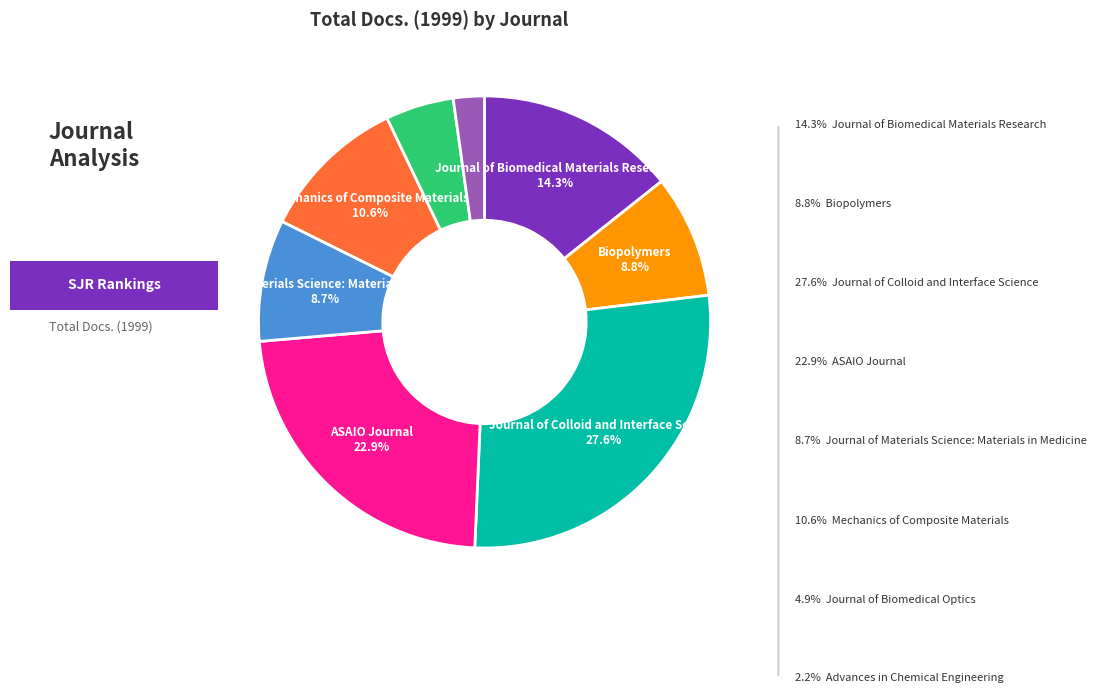

How many slices are in this pie chart?

8